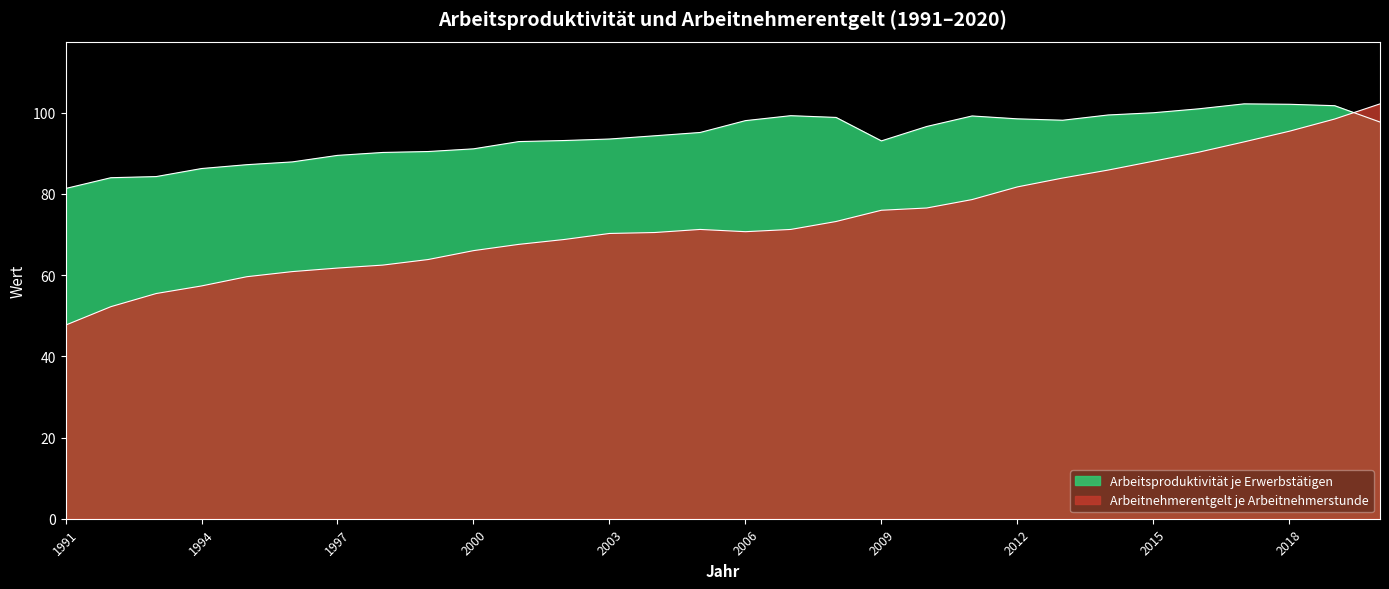

What is the maximum value shown in the chart?

102.2